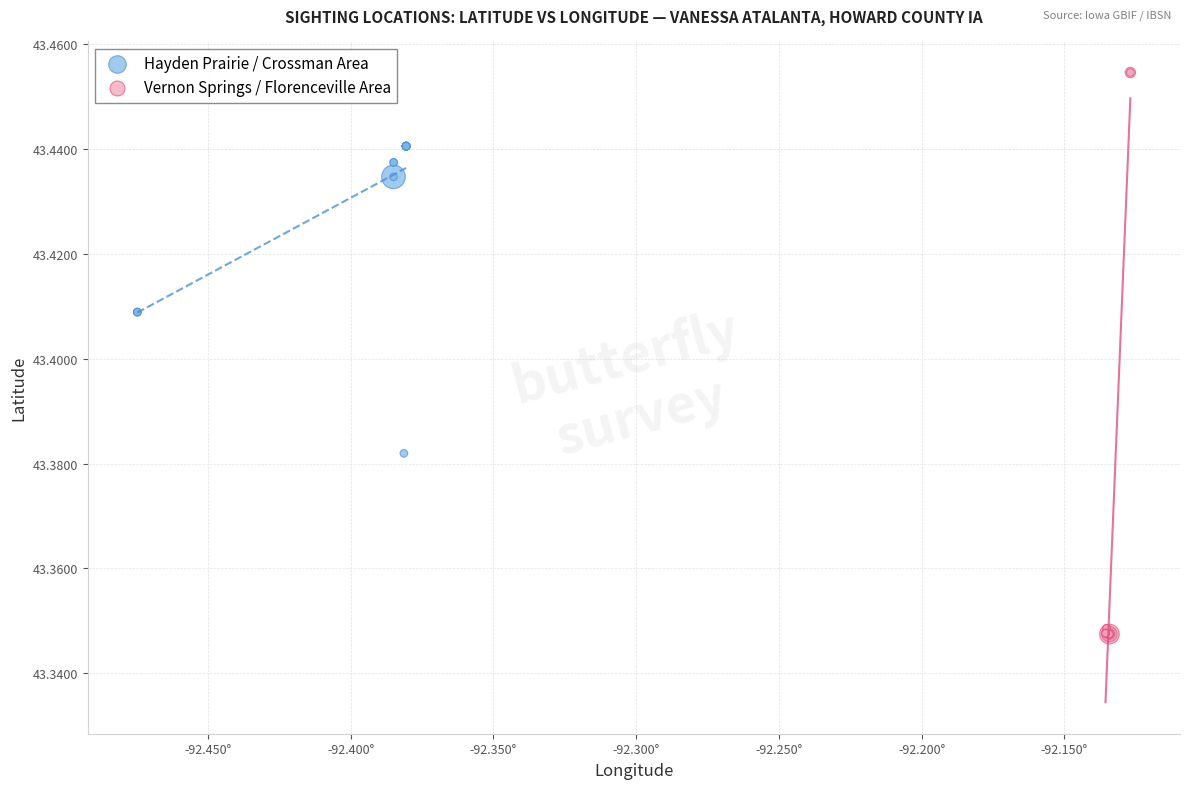

Which series has the widest spread of Y values?

Vernon Springs / Florenceville Area